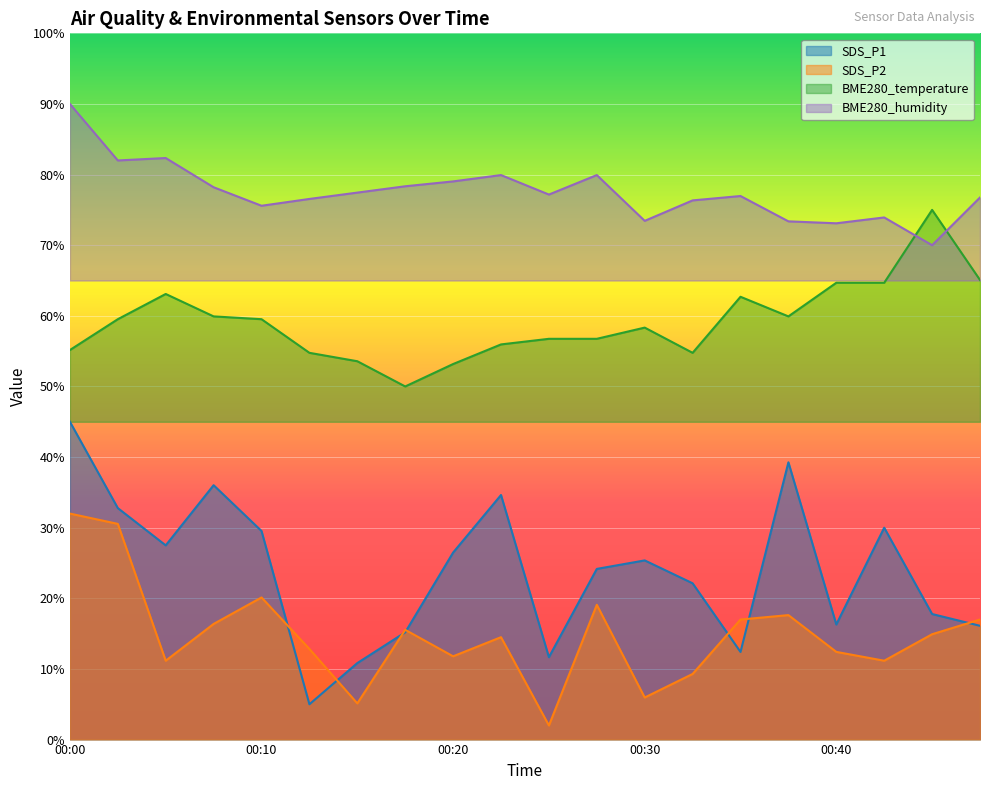

What is the value of the BME280_temperature point at the 1st from the left?

55.2